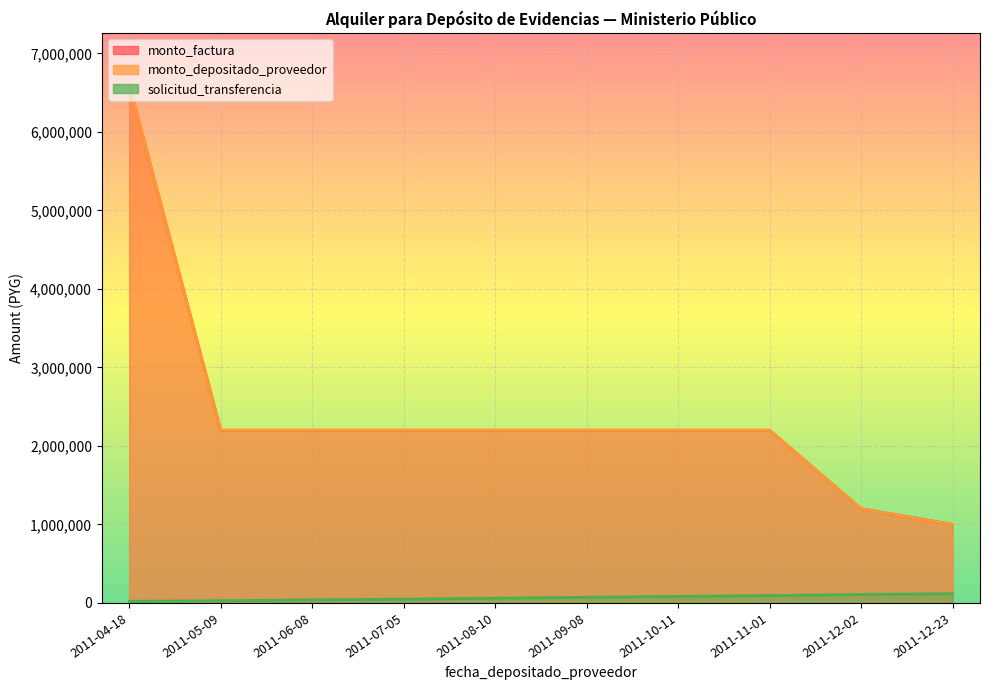

What is the label of the 9th point from the left?

2011-12-02